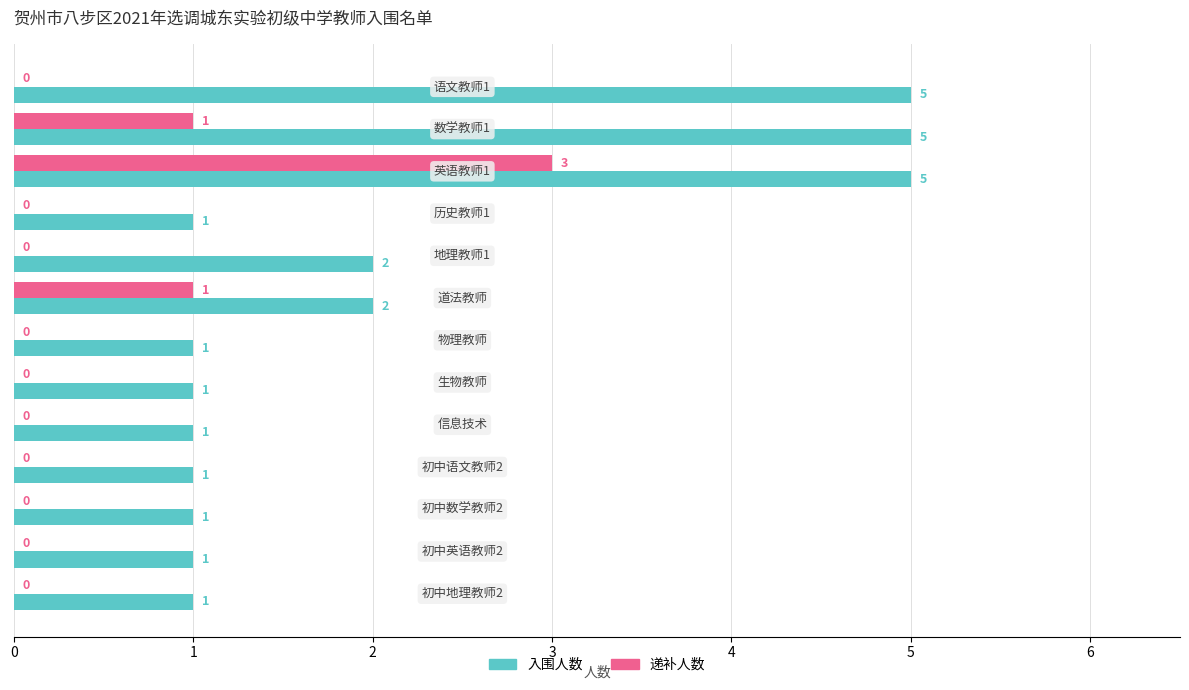

What is the sum of all 入围人数 values?

27